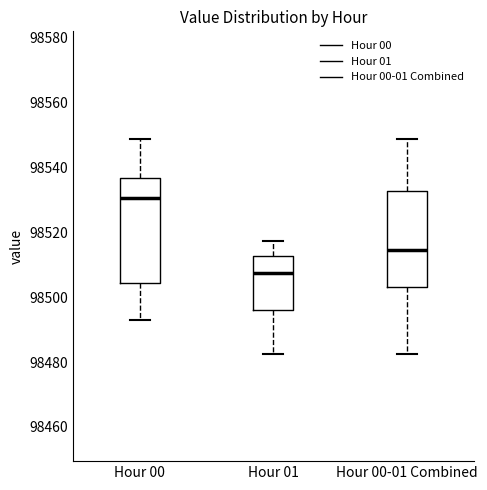

Which box's median line is the highest?

Hour 00